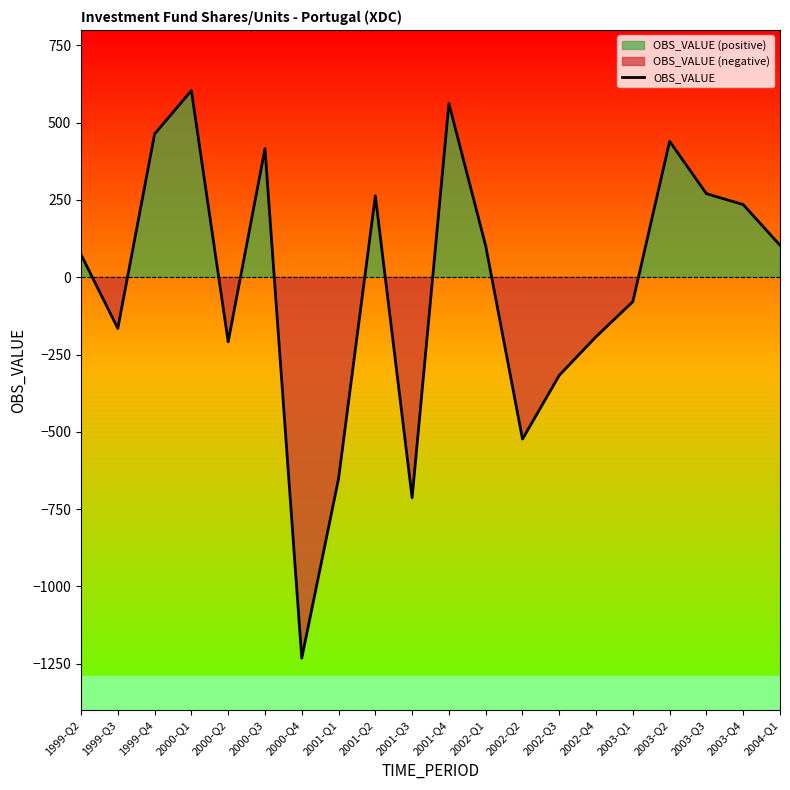

What is the difference between the second highest and second lowest values?

1275.3